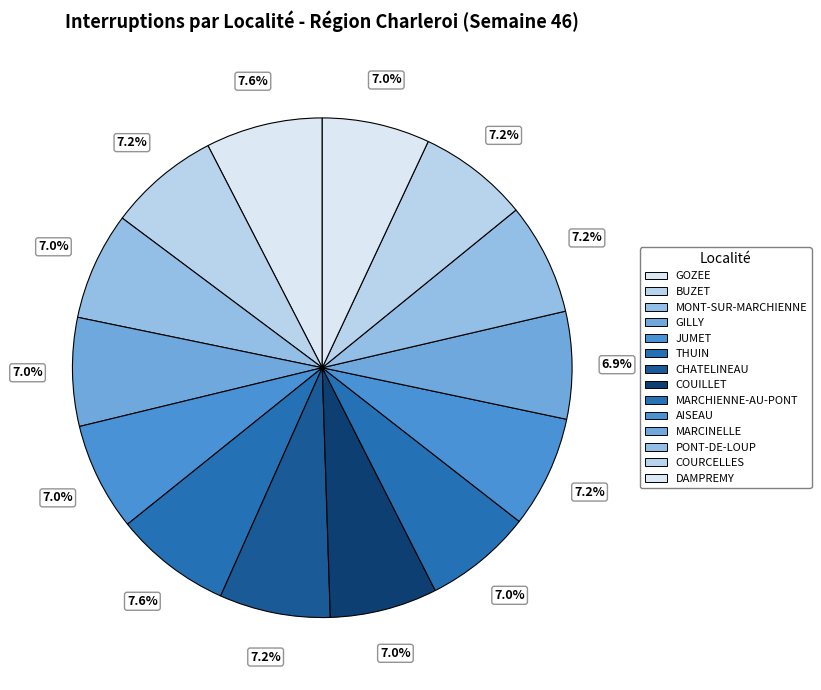

The CHATELINEAU slice represents 1% of the pie. True or false?

False